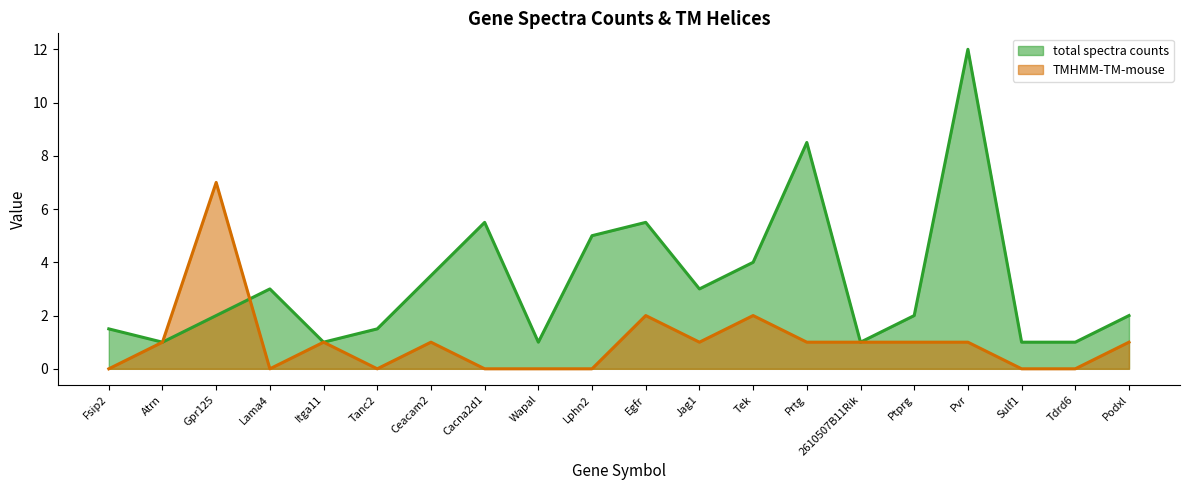

Which series has the widest spread of values?

total spectra counts